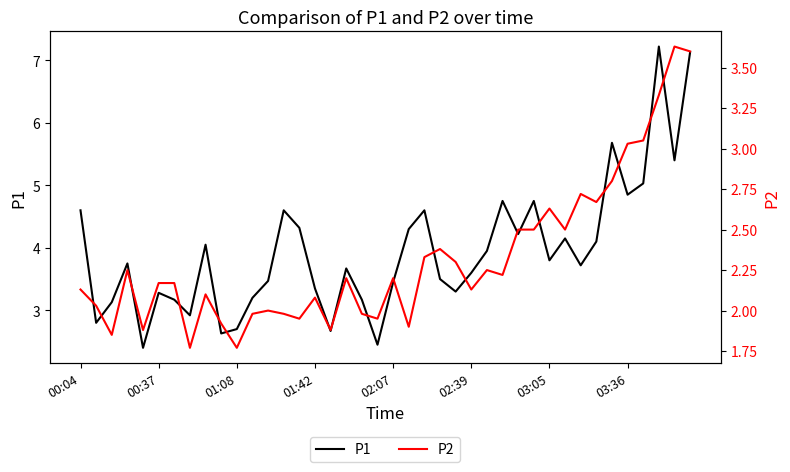

How many categories are shown in the chart?

40